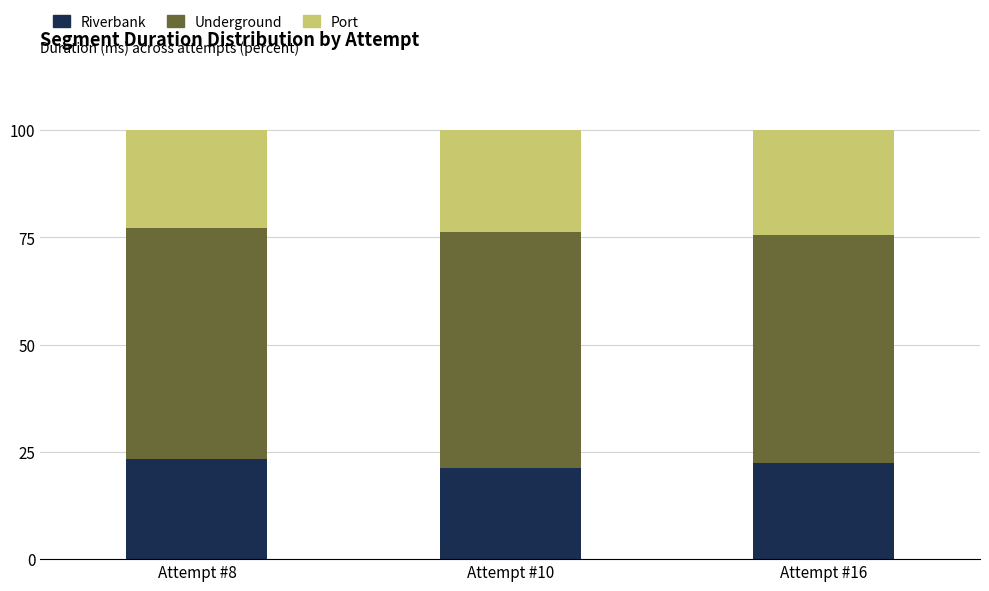

What is the difference between the maximum and minimum values in the Riverbank series?

2.1